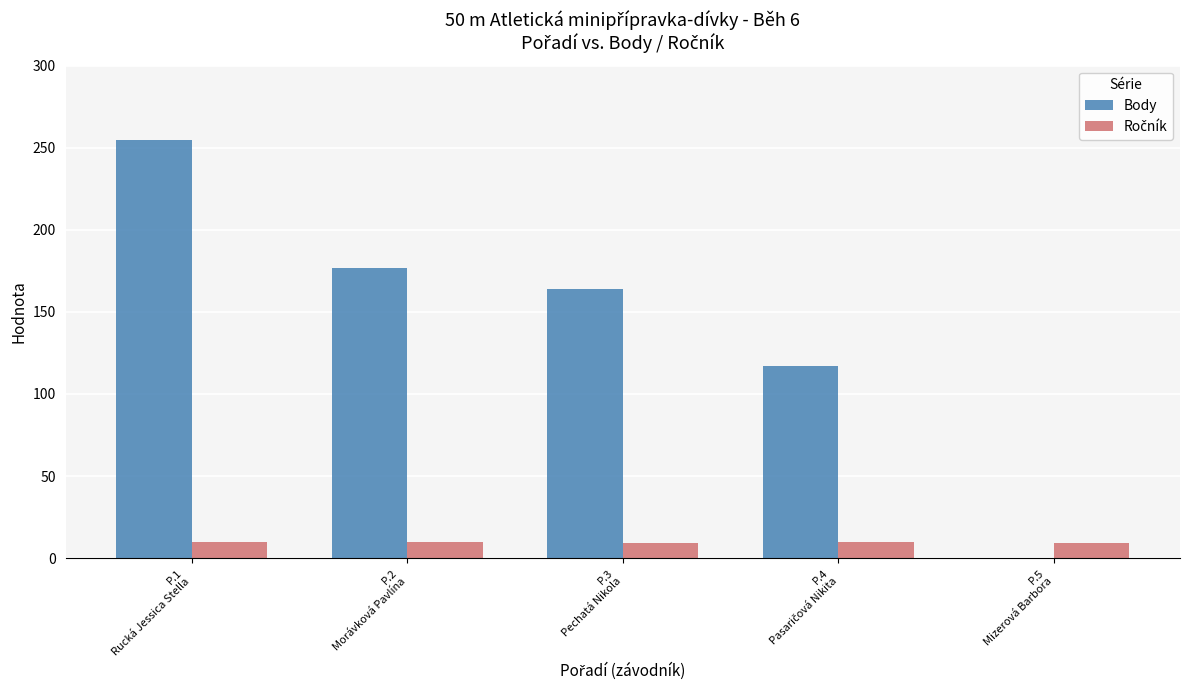

Which series has the largest total across all categories?

Body